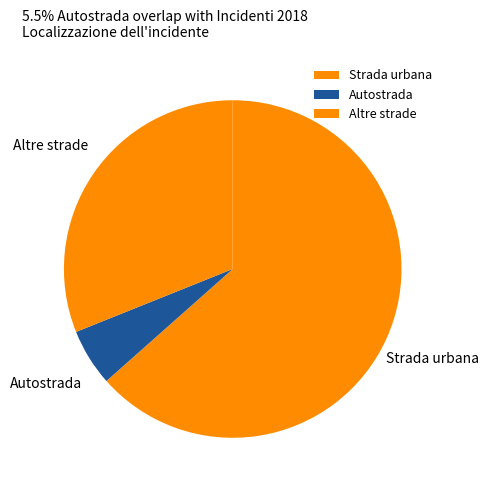

Between Altre strade and Strada urbana, which is larger?

Strada urbana